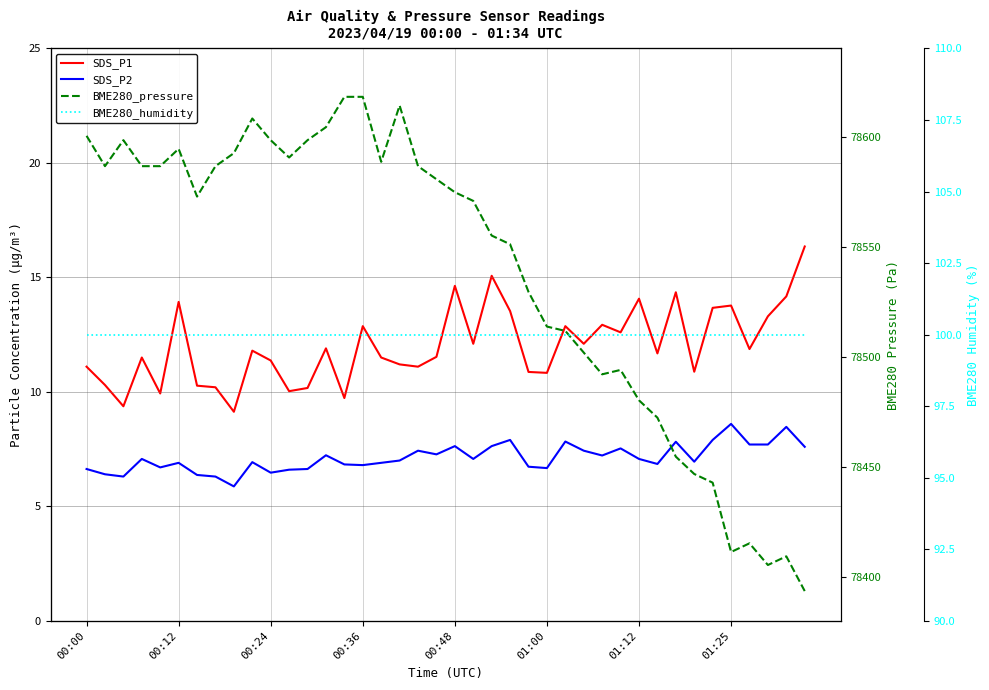

What is the value of the BME280_pressure point at the 6th from the left?

78594.4